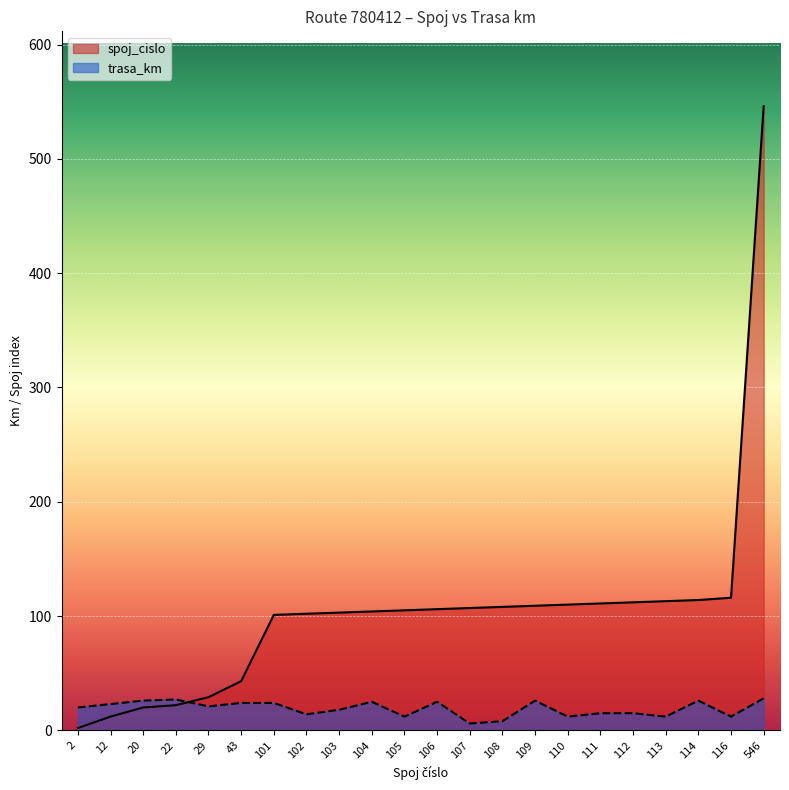

What is the sum of all spoj_cislo values?

2295